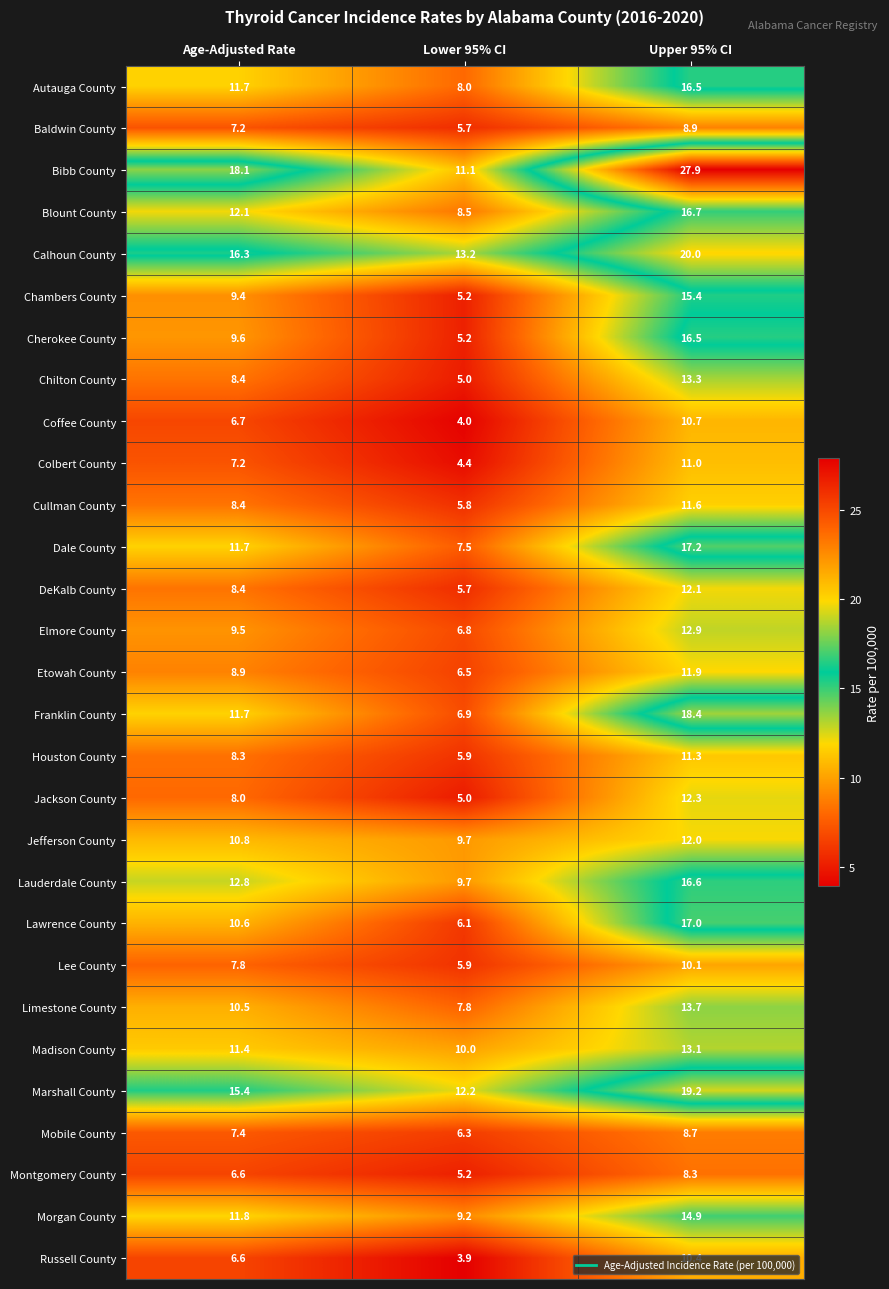

True or false: Mobile County has a value of 6.3 at Lower 95% CI.

True